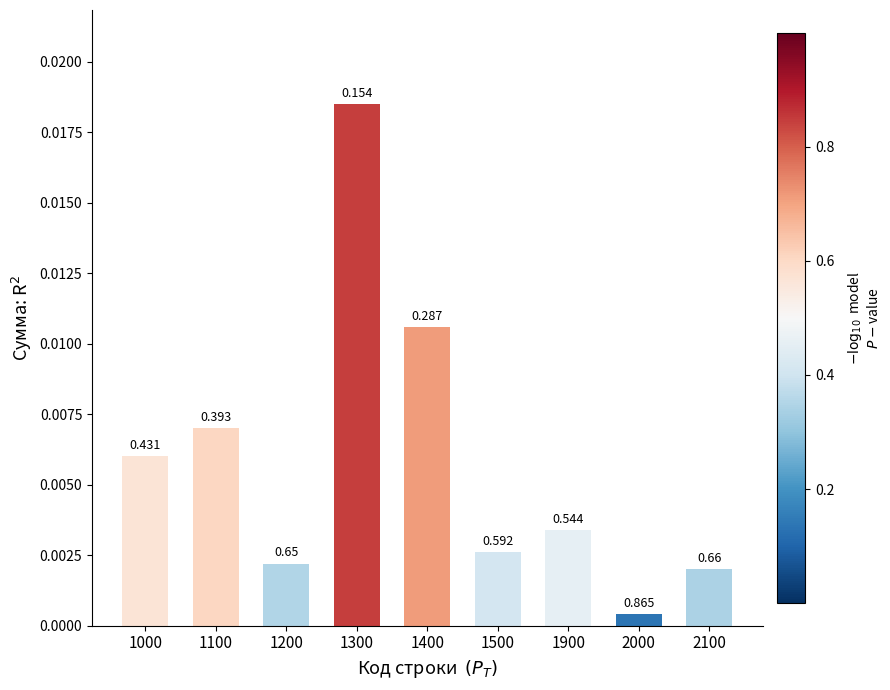

How many bars are there in total?

9